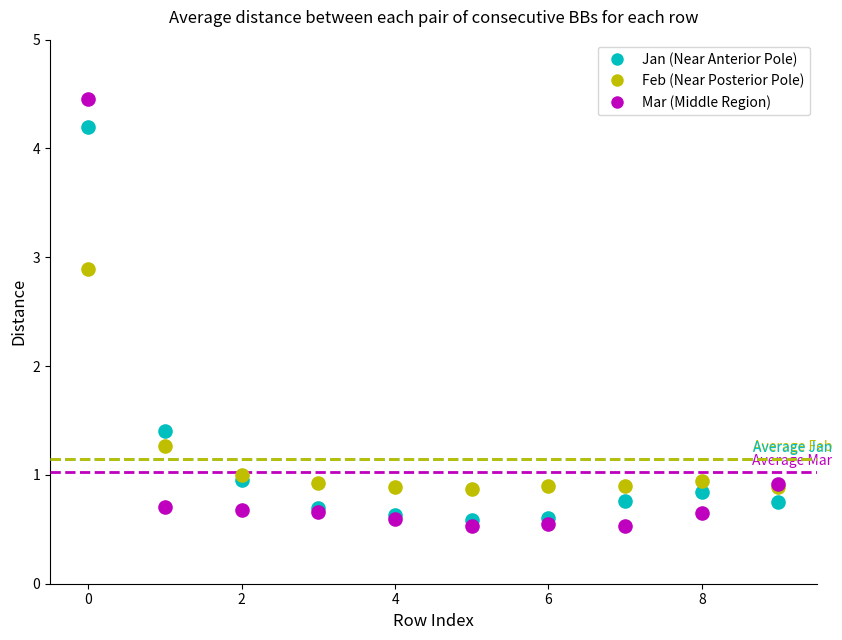

Which series reaches the minimum Y coordinate?

Mar (Middle Region)